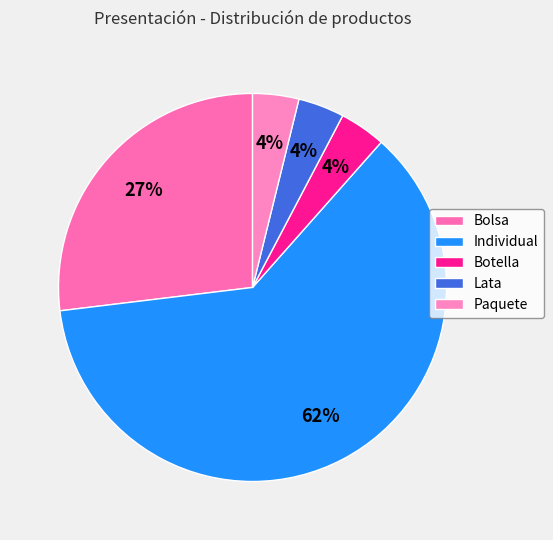

How much of the chart is everything except Lata?

96.2%